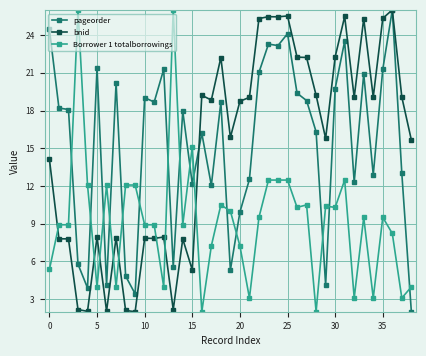

What is the value of the pageorder point at the 22nd from the left?

12.5